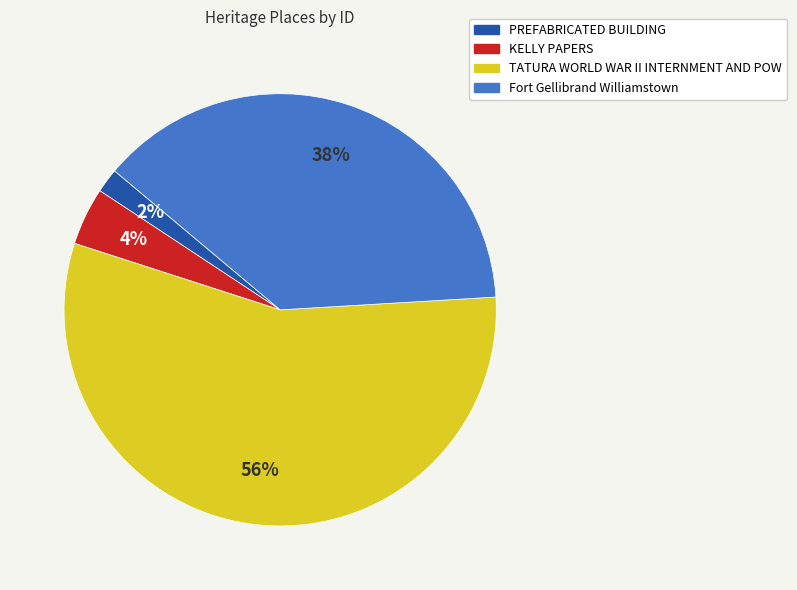

True or false: Fort Gellibrand Williamstown accounts for 38% of the total.

True